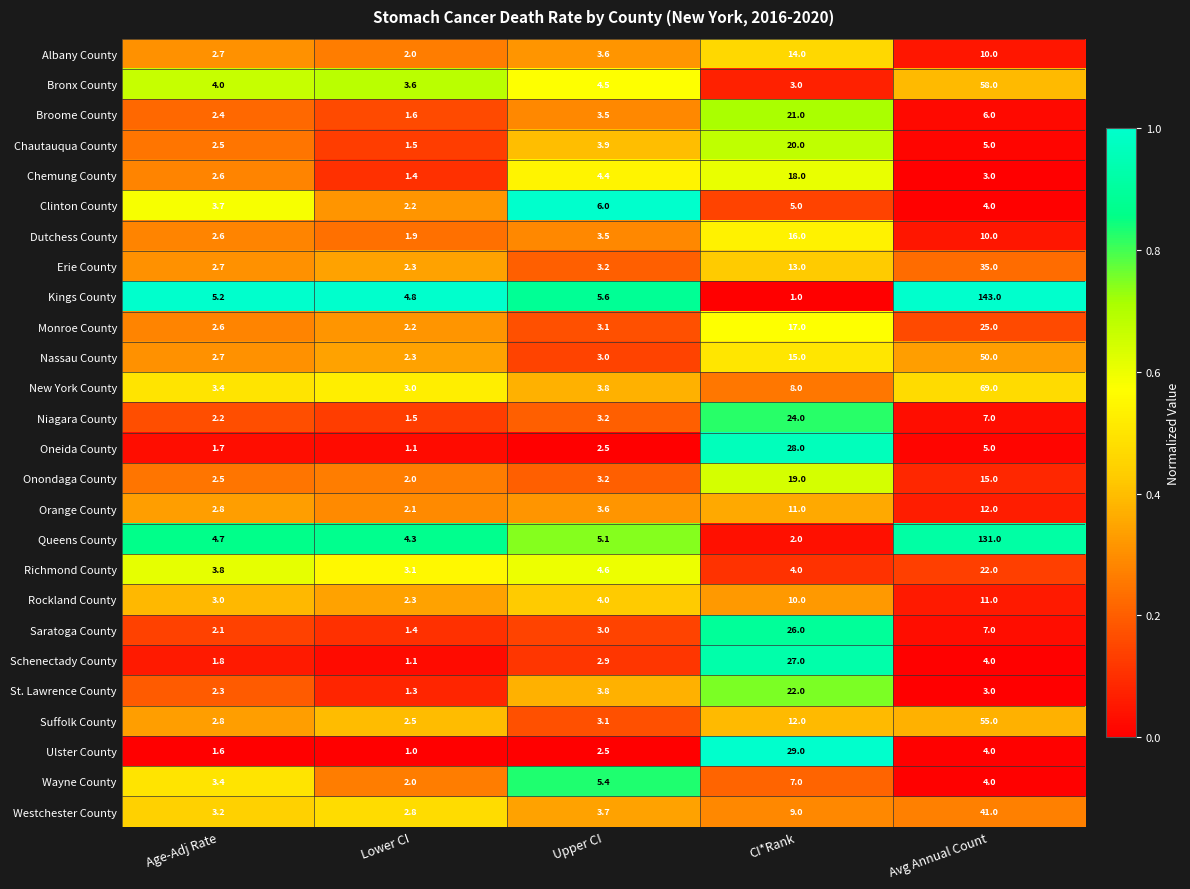

Which series changed the most between Age-Adj Rate and Lower CI?

Clinton County